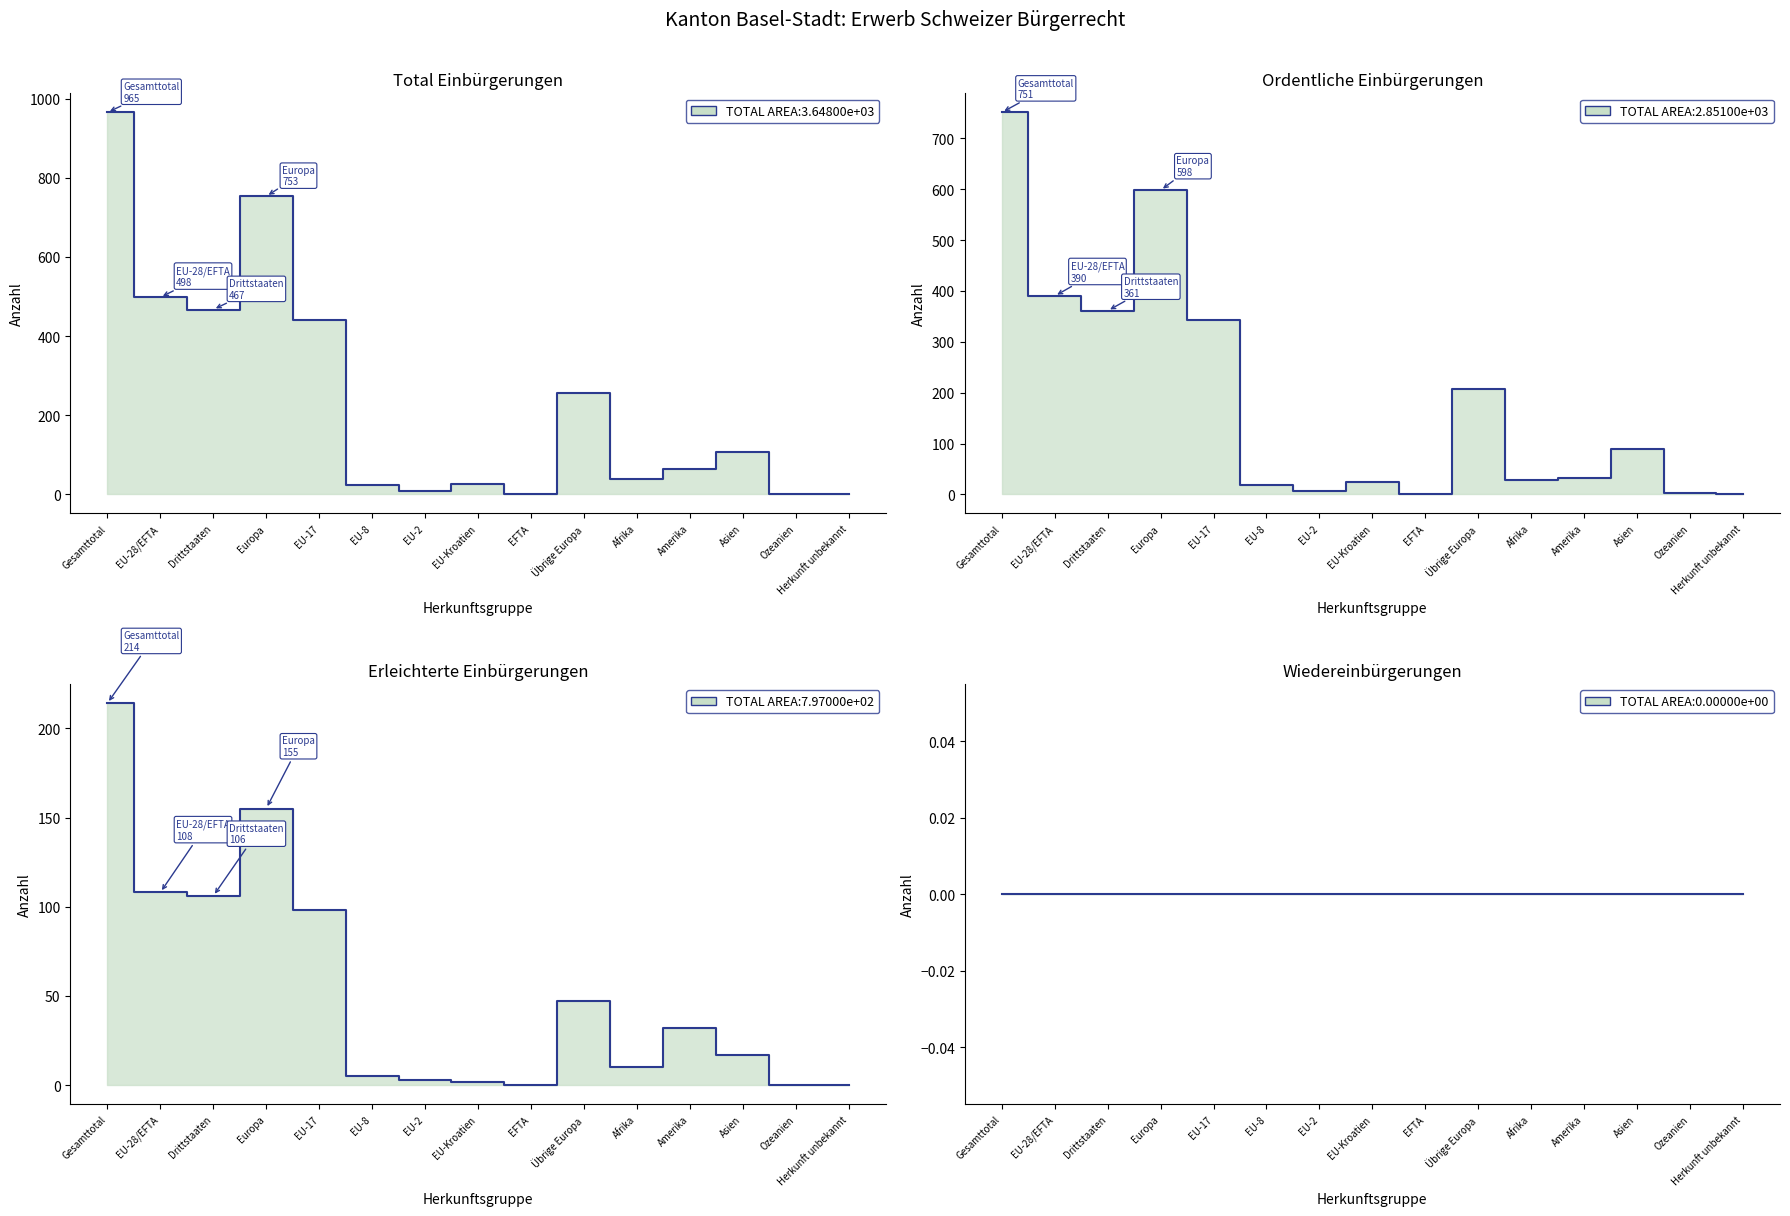

How many interior local peaks does the Ordentliche Einbürgerungen series have?

4